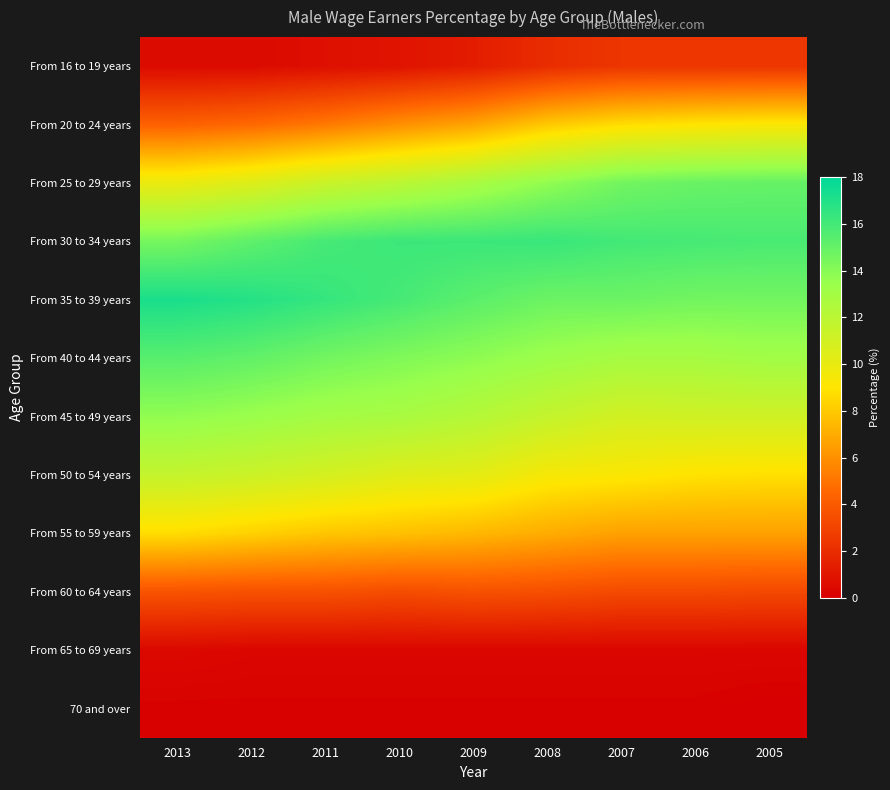

How many categories are shown in the chart?

9